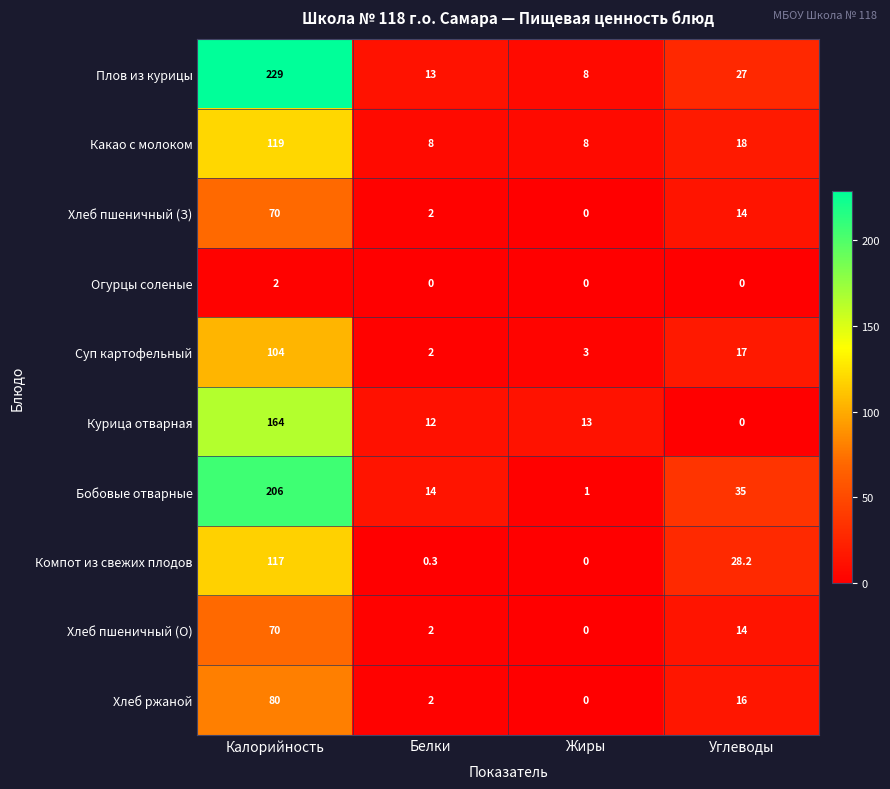

What value does the Курица отварная series have at Белки?

12.0